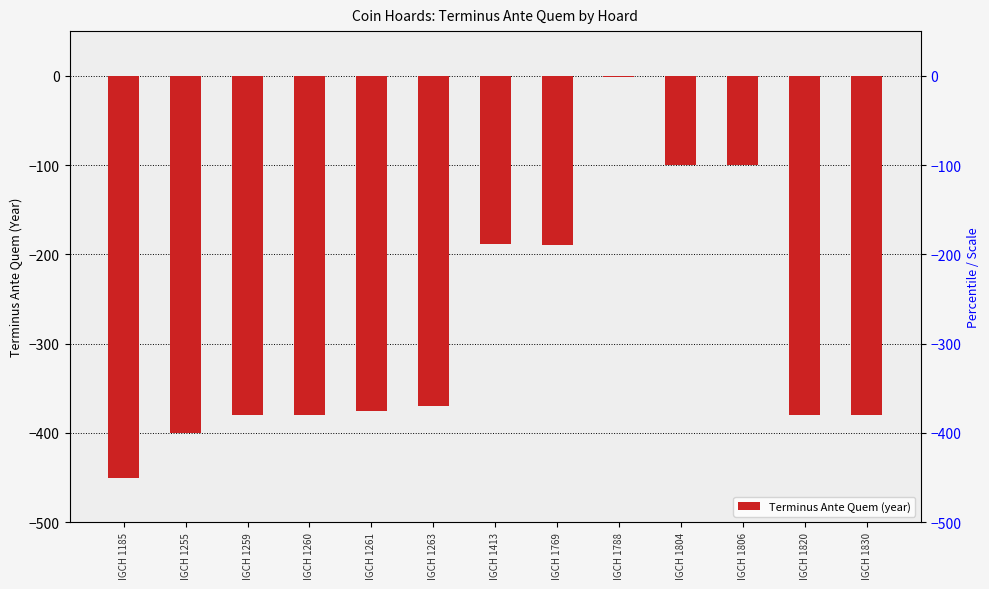

What is the difference between the values at IGCH 1255 and IGCH 1804?

300